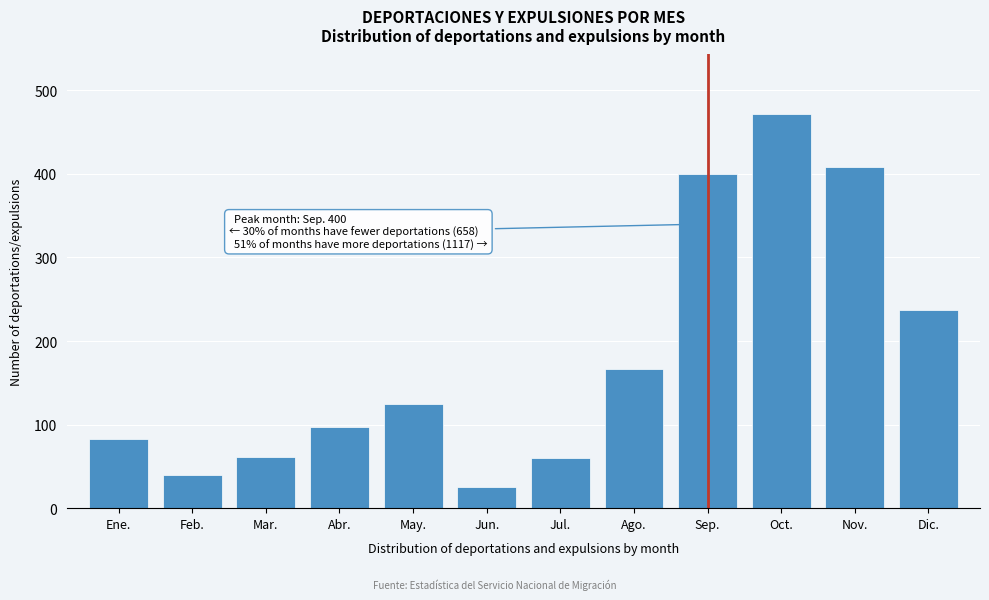

The chart shows a value of 83 at Ene.. True or false?

True